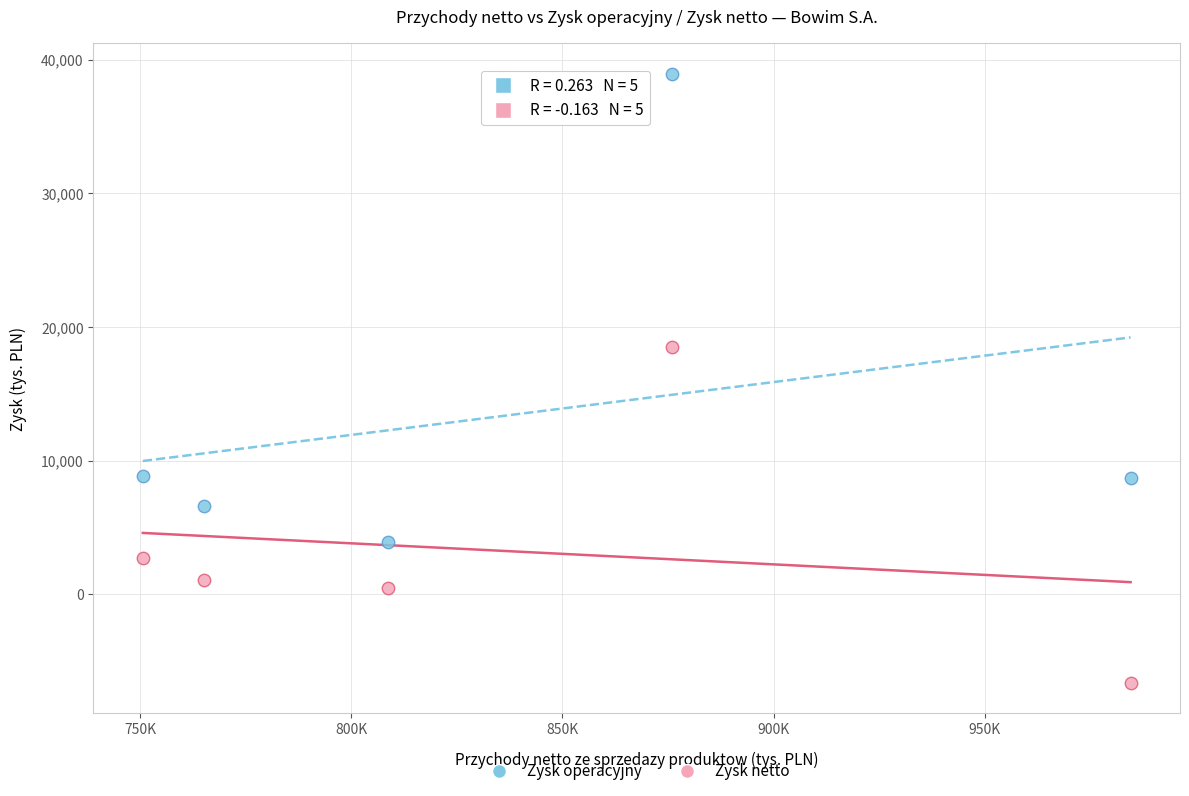

Which series has the largest Y range (max minus min)?

Zysk operacyjny